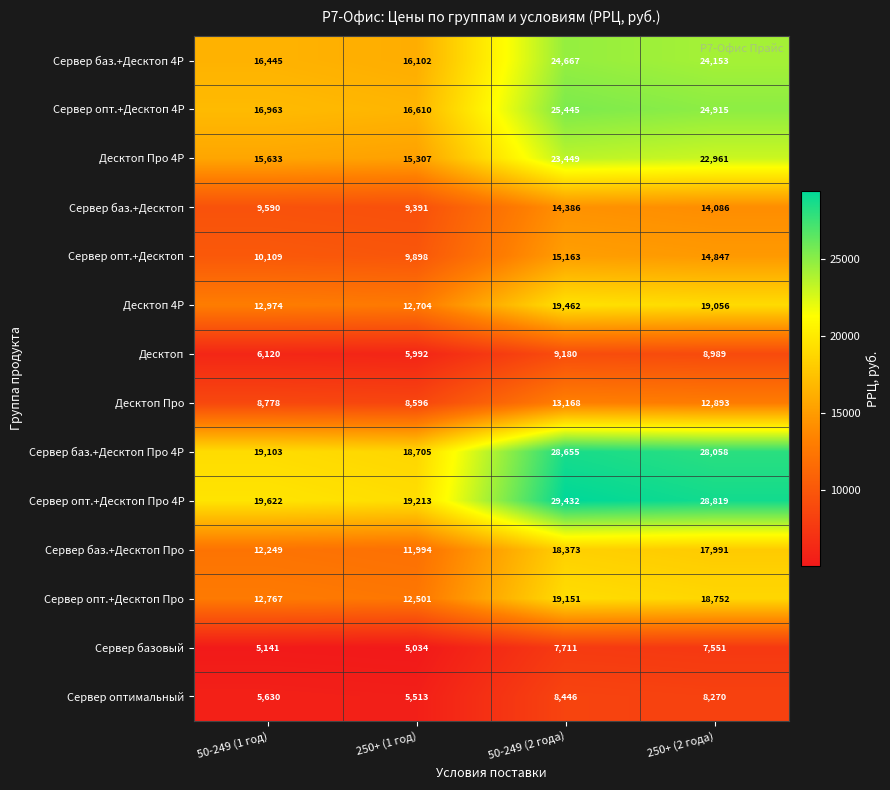

What is the minimum value shown in the chart?

5034